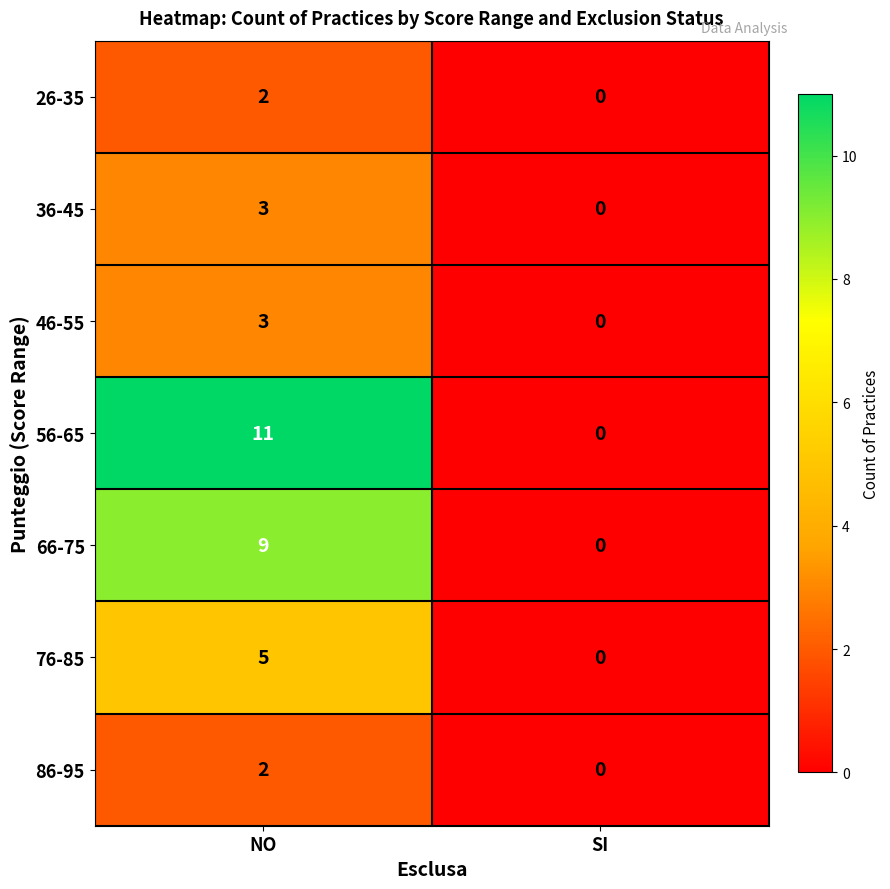

What value does the 56-65 series have at NO?

11